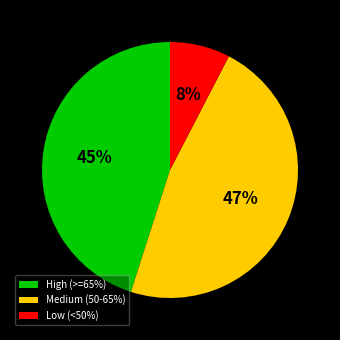

To the nearest percent, what is the difference between the Low (<50%) and High (>=65%) slice percentages?

37%